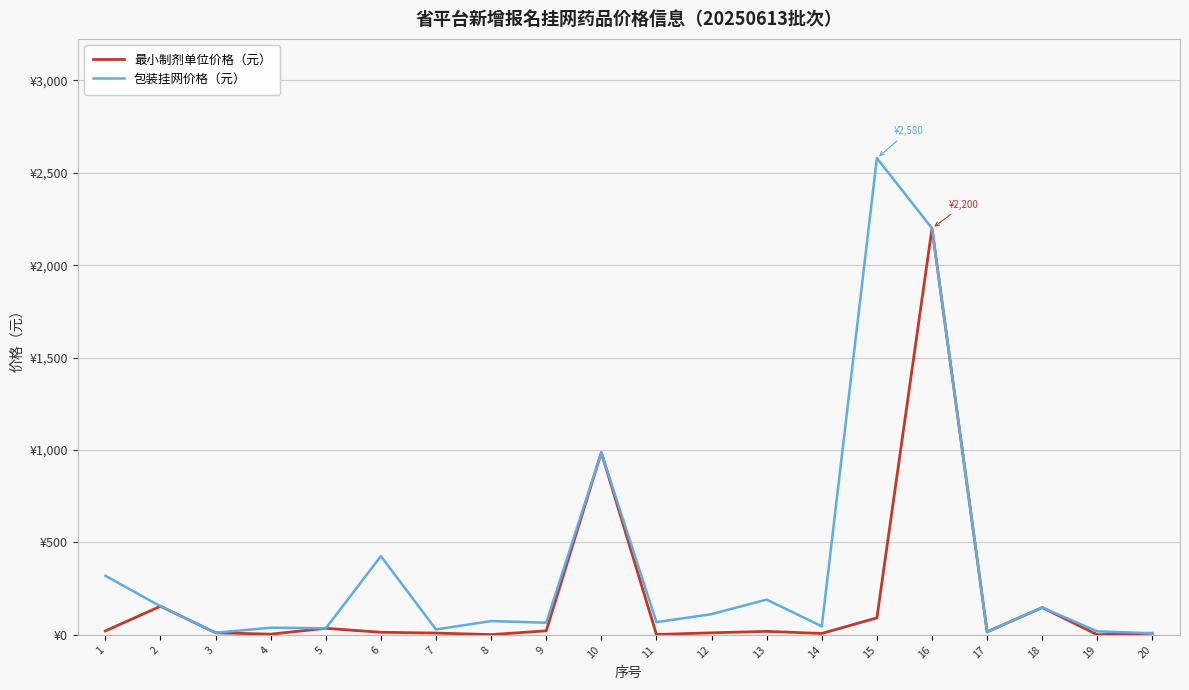

What is the spread (max minus min) of values at 9?

44.0